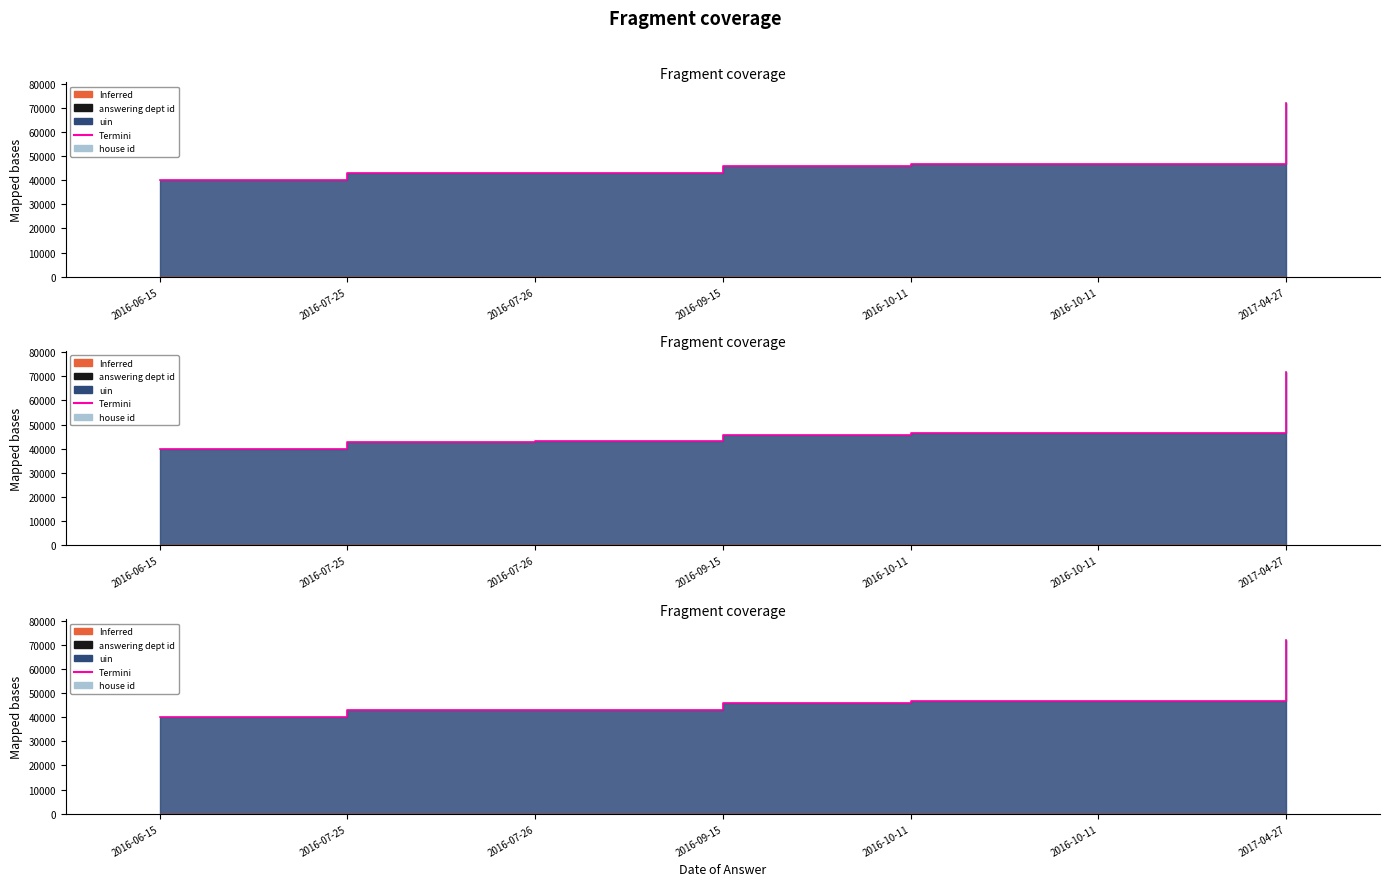

True or false: the data shows 66394 at 2016-10-11.

False